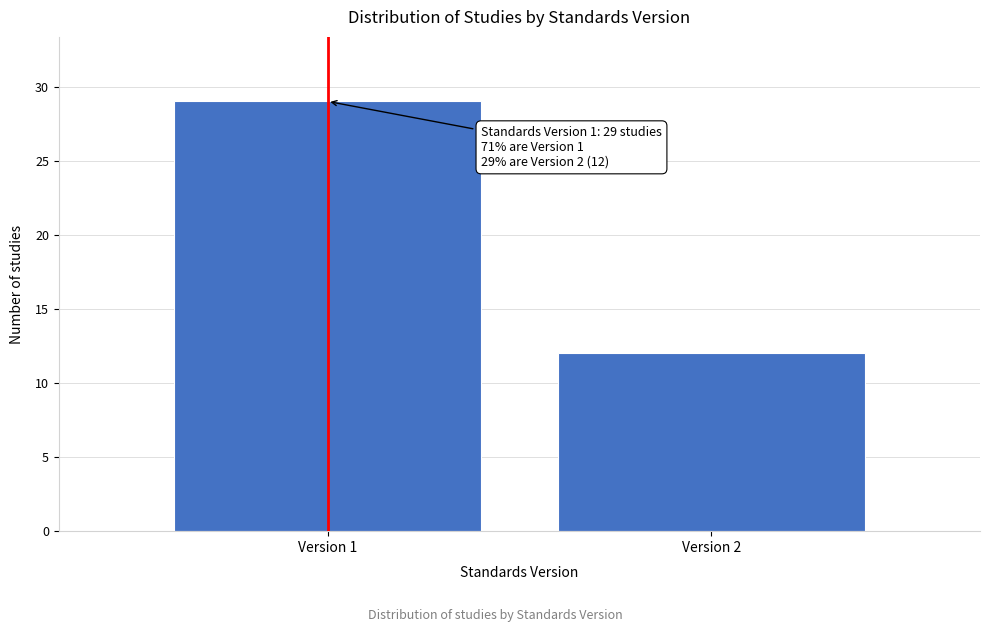

Reading left to right, extract all data points from this chart.

29	12